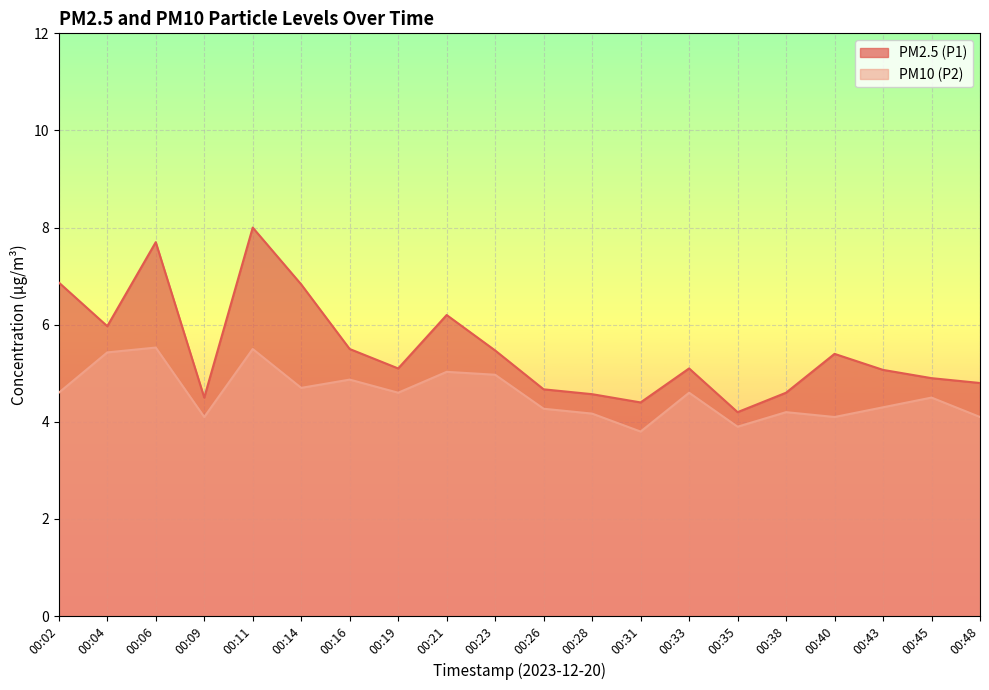

Is it true that PM2.5 (P1) equals 7.7 at 00:06?

True